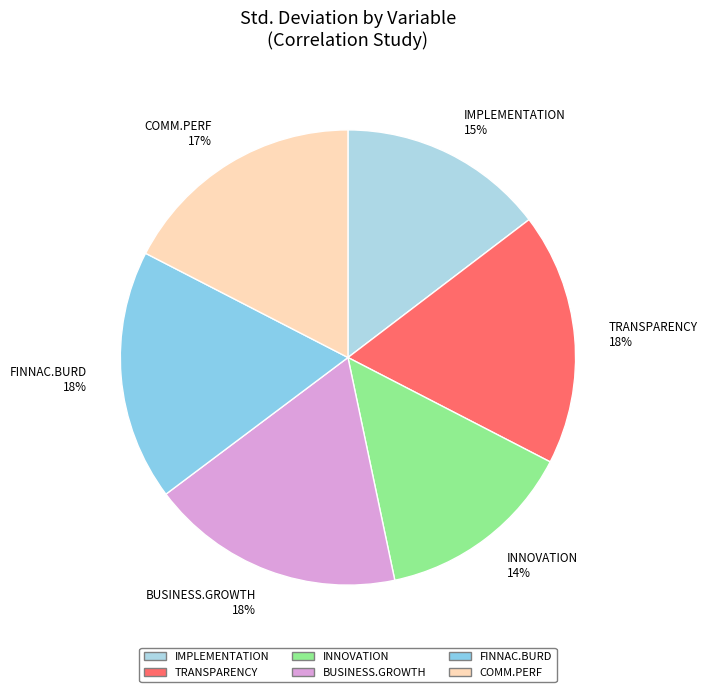

Combined, do IMPLEMENTATION 15% and BUSINESS.GROWTH 18% account for over 50%?

No